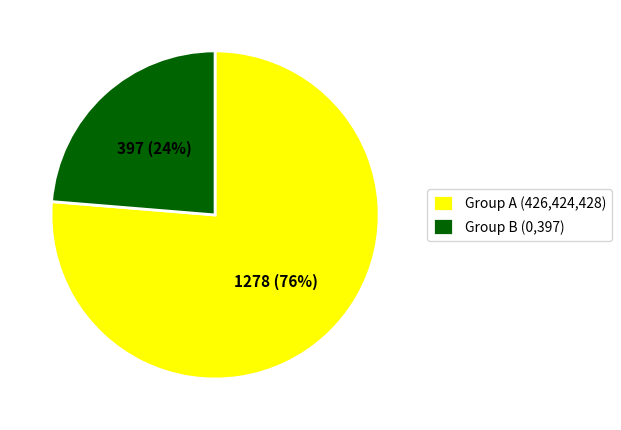

Count the number of slices in the pie.

2